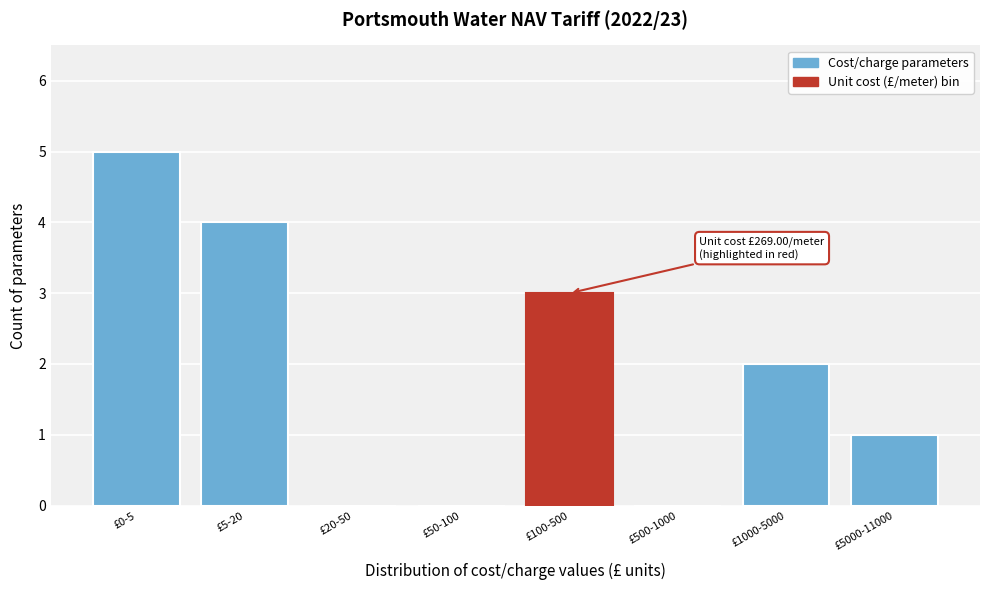

Reading left to right, extract all data points from this chart.

£0-5=5	£5-20=4	£20-50=0	£50-100=0	£100-500=3	£500-1000=0	£1000-5000=2	£5000-11000=1